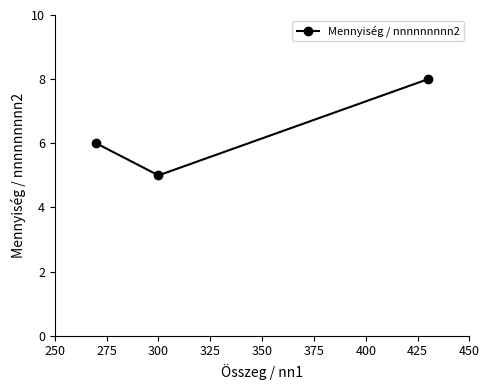

What is the value of the 3rd point from the left?

8